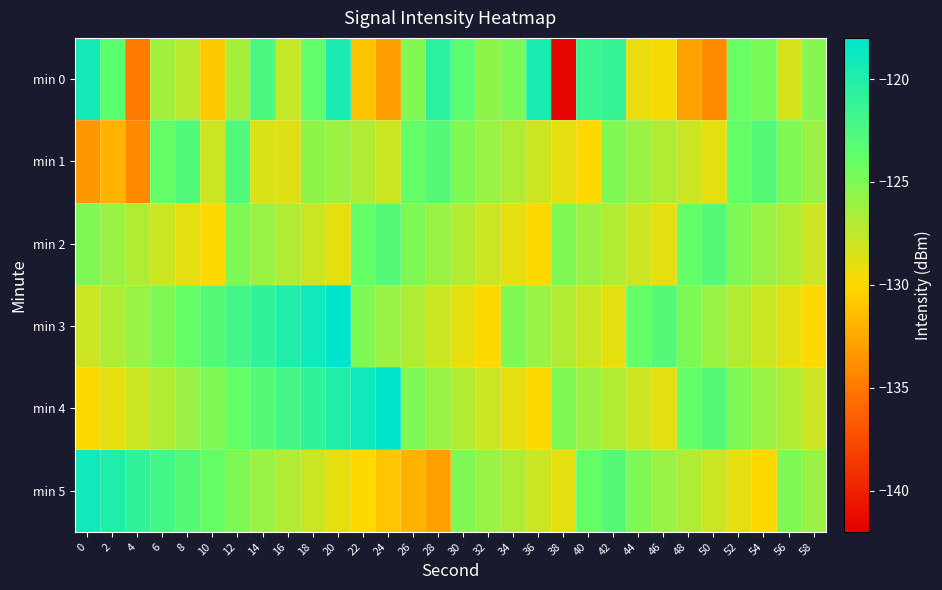

List the series in order of their peak value, highest first.

min 3, min 4, min 5, min 0, min 1, min 2